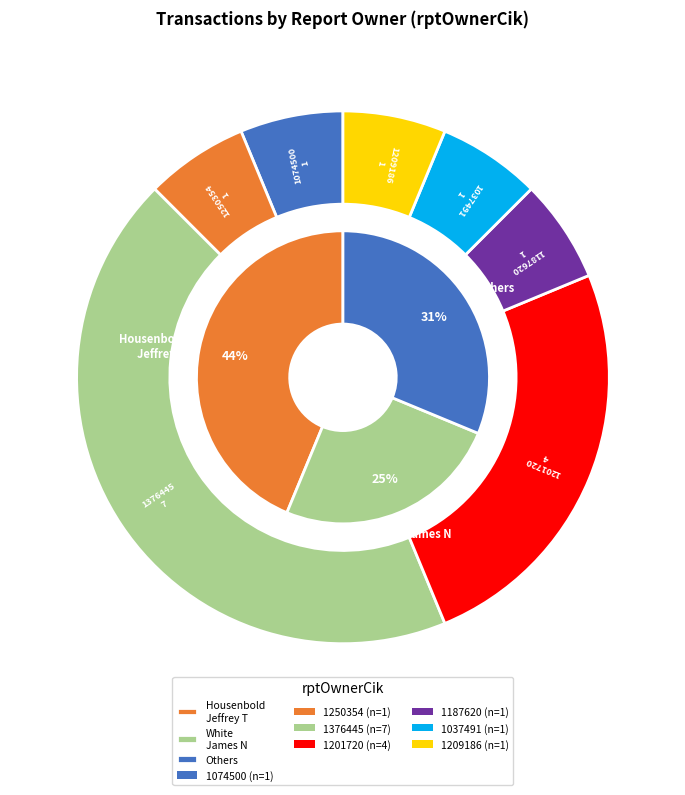

To the nearest percent, what is the average slice percentage?

14%